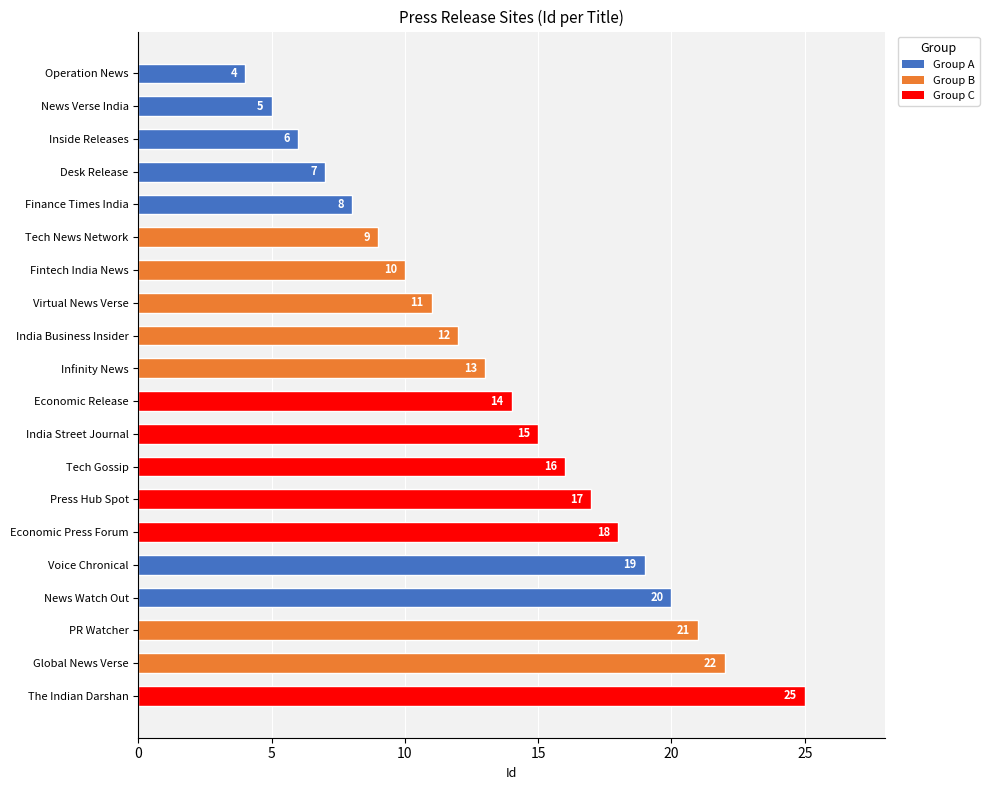

Is it true that the value at Infinity News is 13?

True